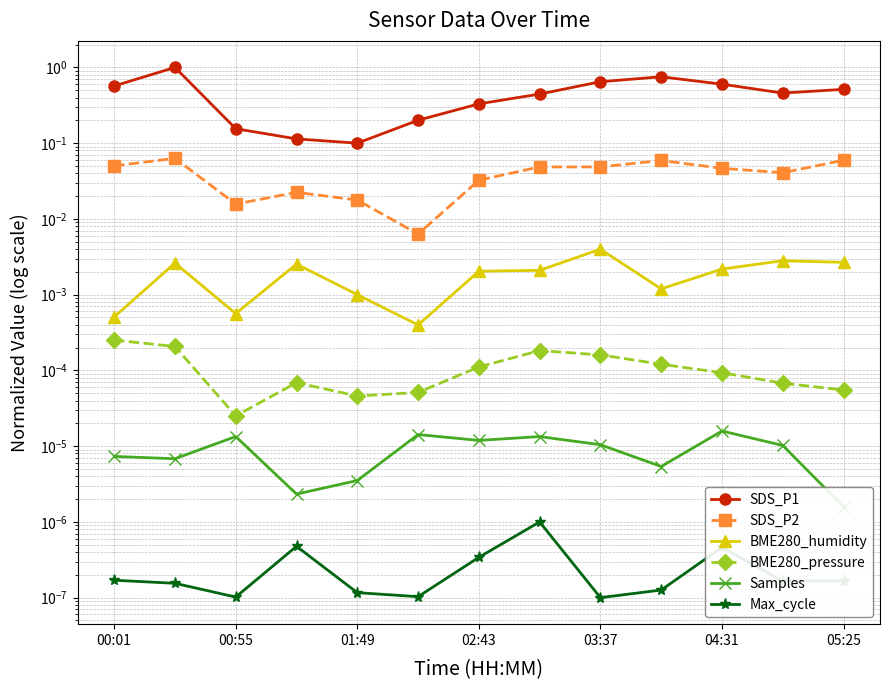

Between 03:37 and 11, which series saw the biggest shift?

SDS_P1